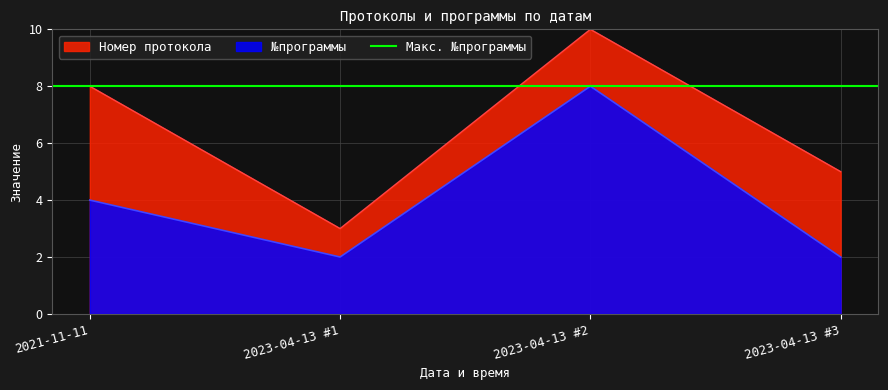

True or false: Номер протокола has a value of 3 at 2023-04-13 #1.

True